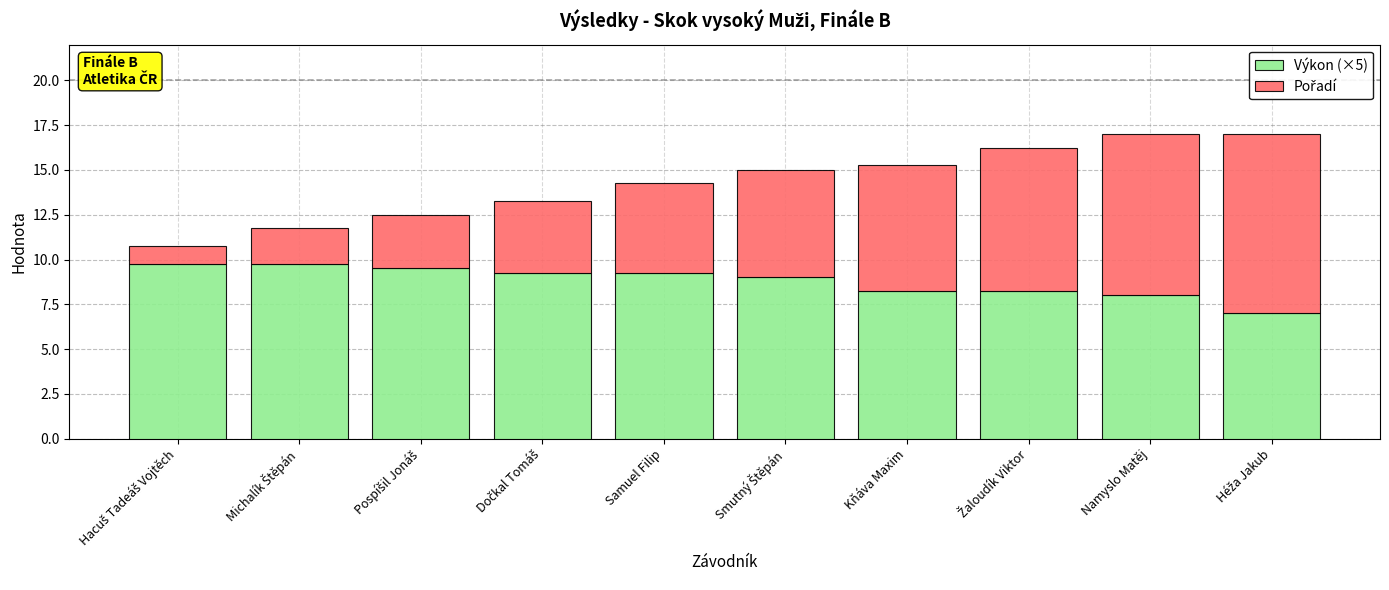

What is the minimum value for Výkon (×5)?

7.0